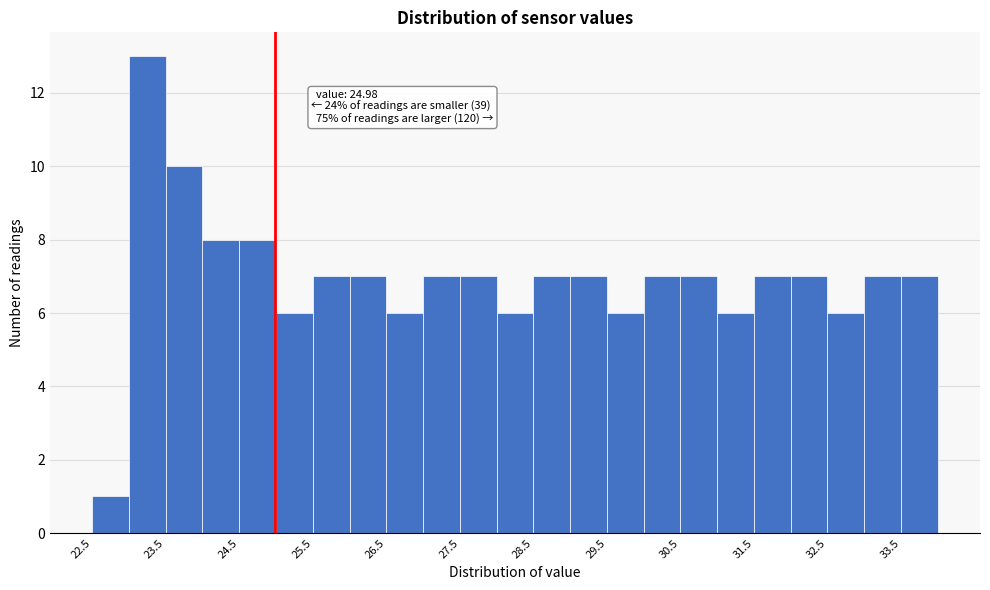

Over which range of the x-axis is the bar tallest?

23.0 to 23.5